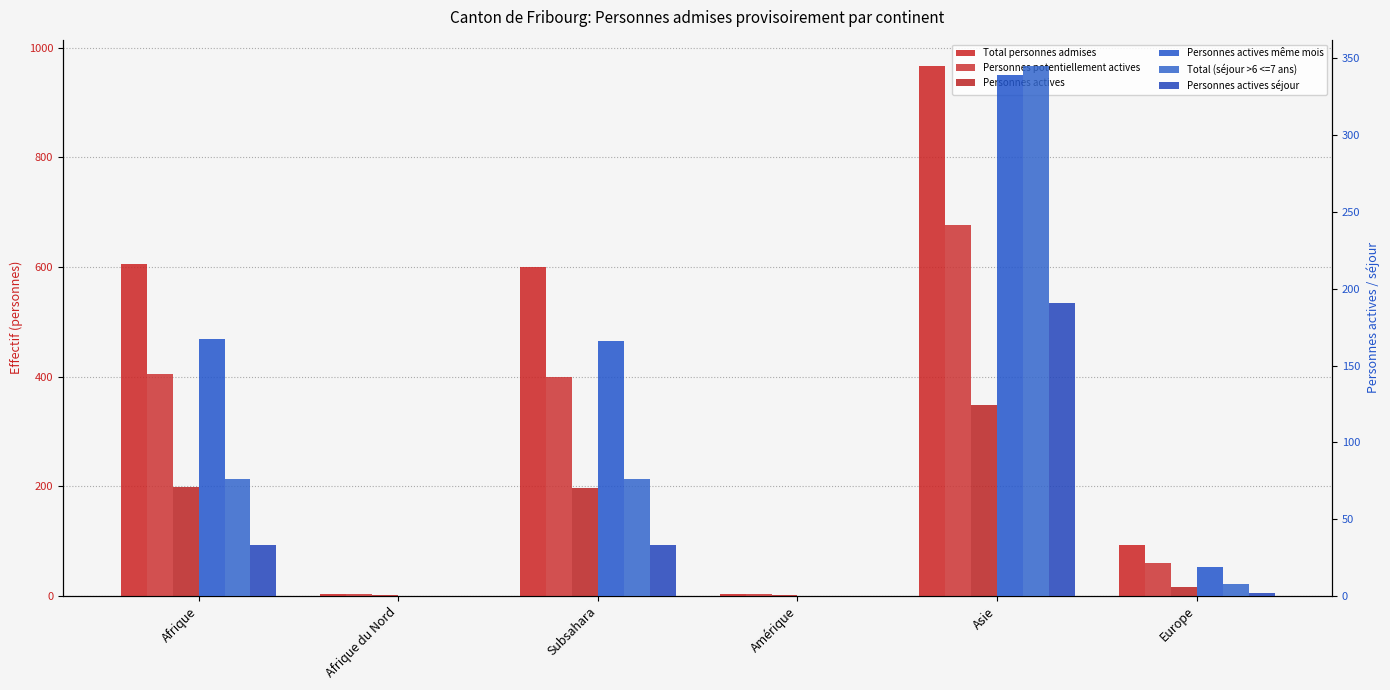

Between Afrique and Asie, which series saw the biggest shift?

Total personnes admises